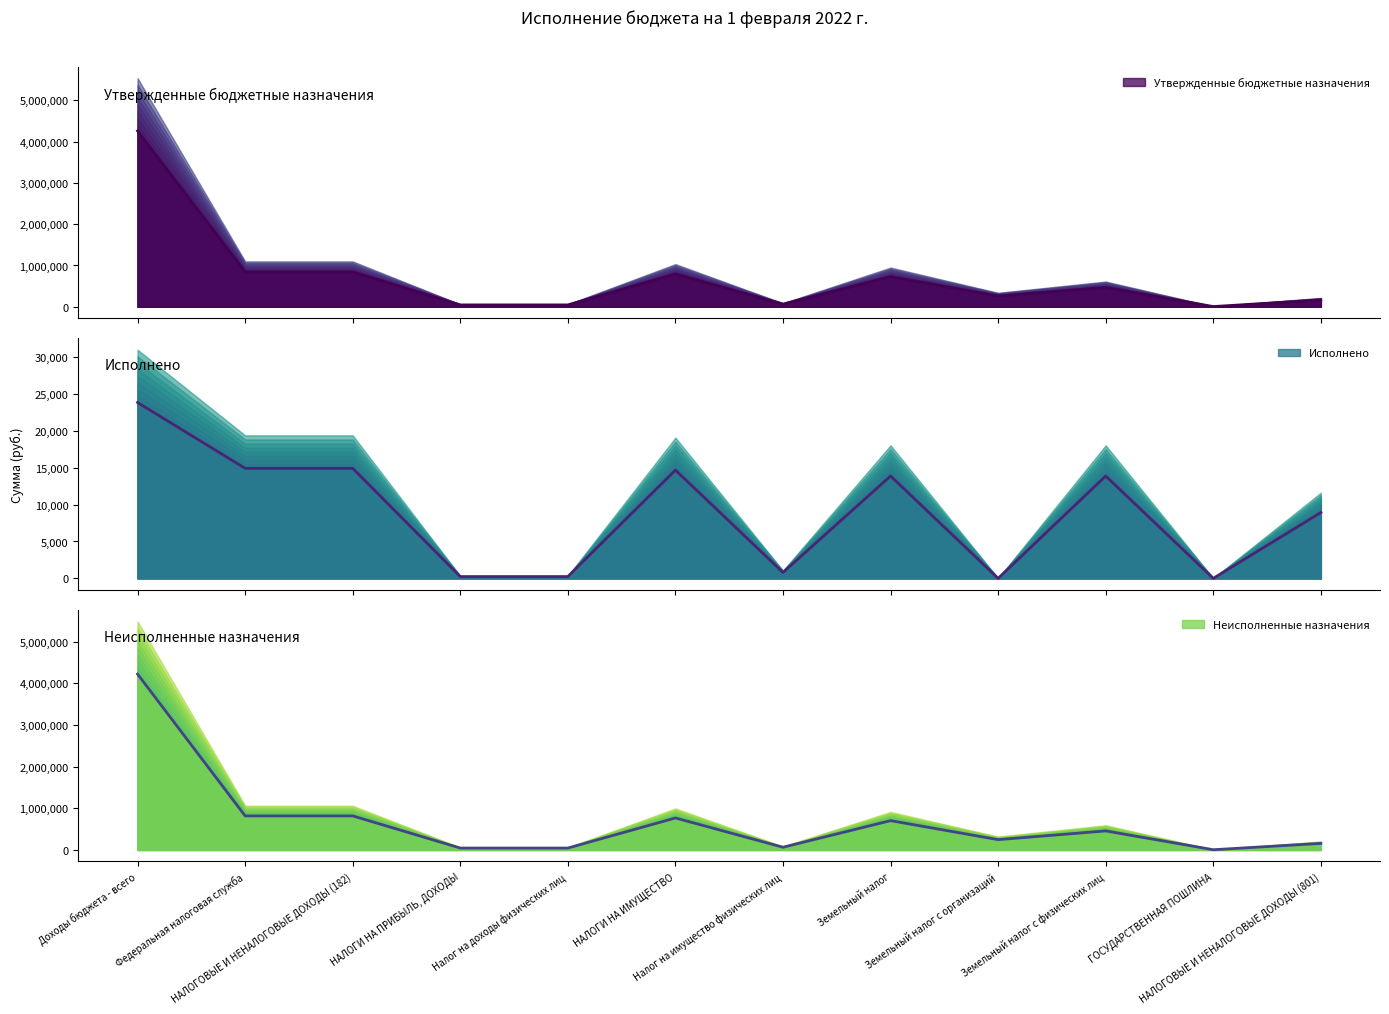

Count the number of categories in the chart.

12